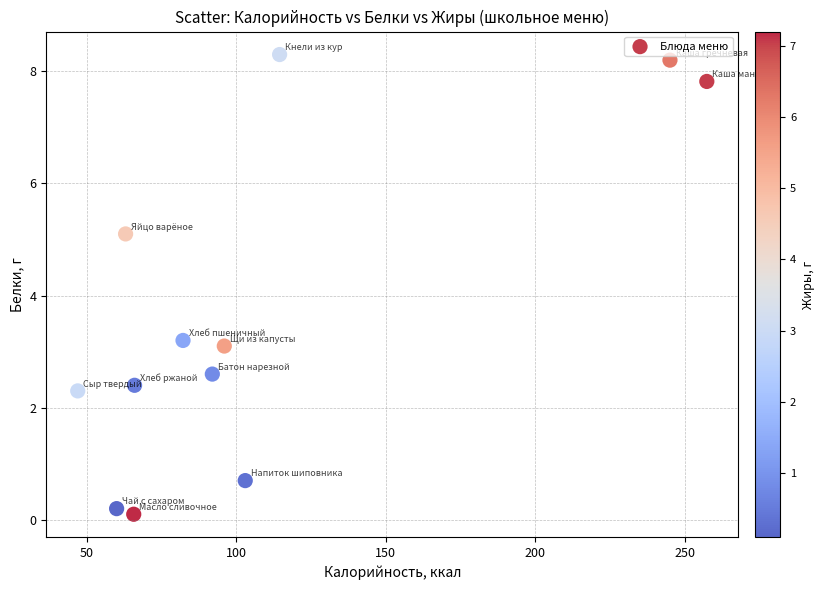

What is the range of Y values (max minus min)?

8.2